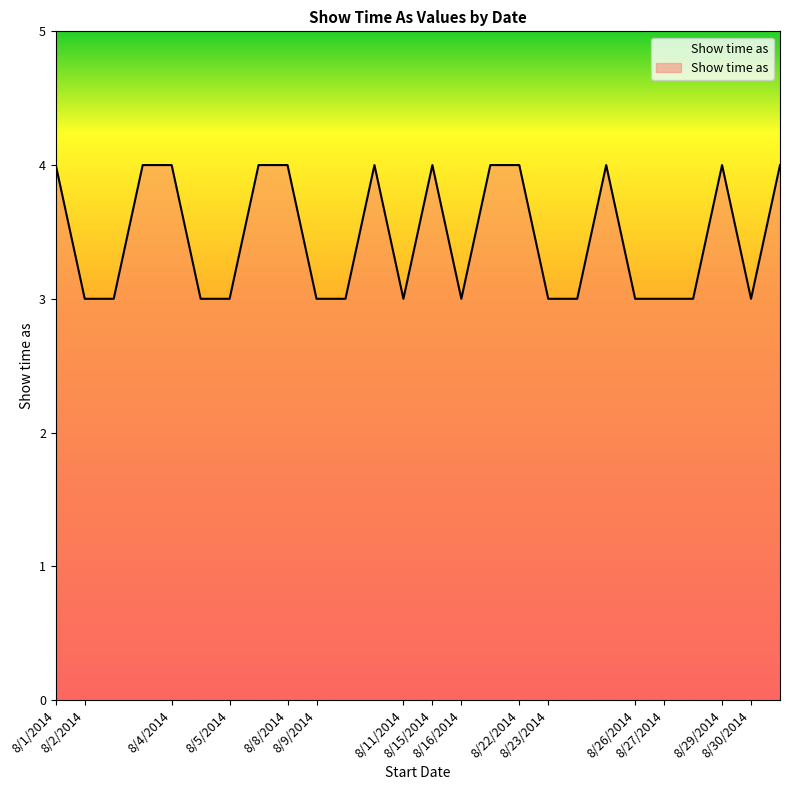

What is the maximum value shown in the chart?

4